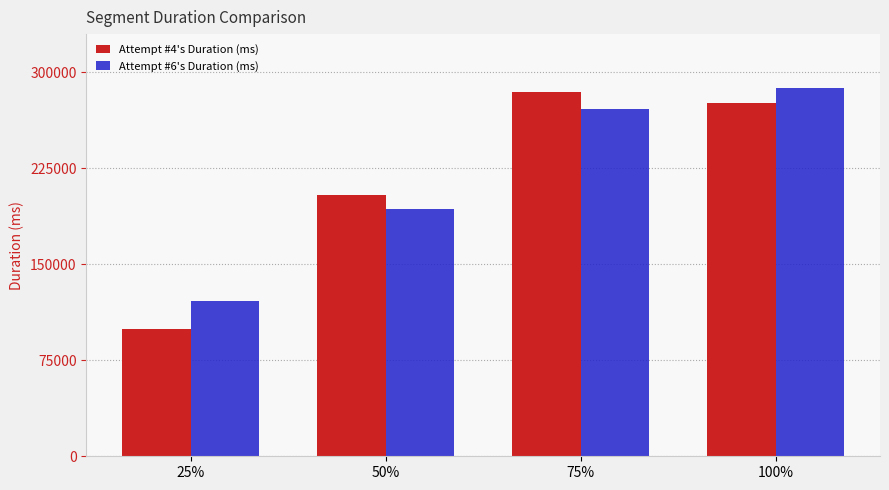

How many data points in Attempt #6's Duration (ms) are less than 271649?

2